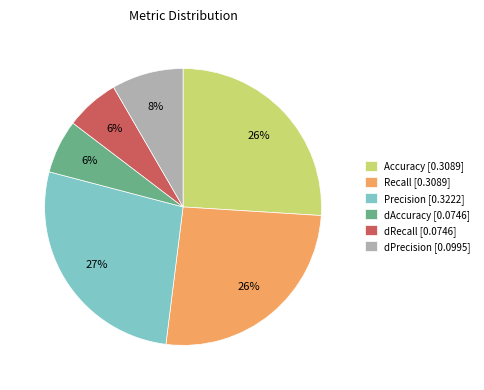

Is the sum of dPrecision [0.0995] and Recall [0.3089] greater than half?

No